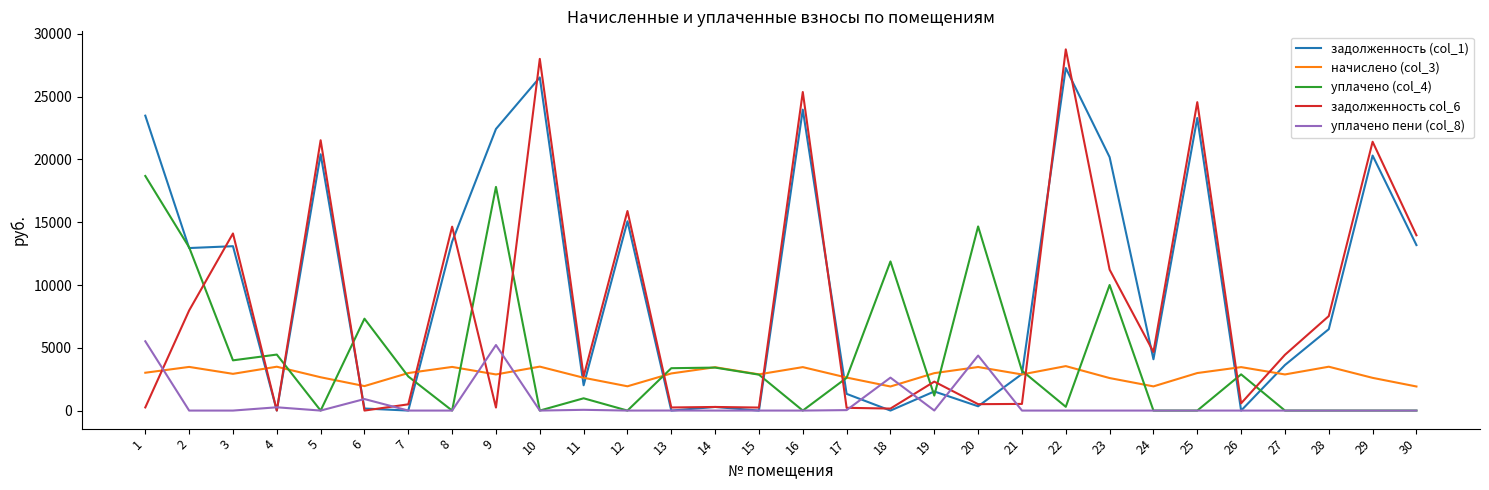

At which category does начислено (col_3) reach its first local peak?

2